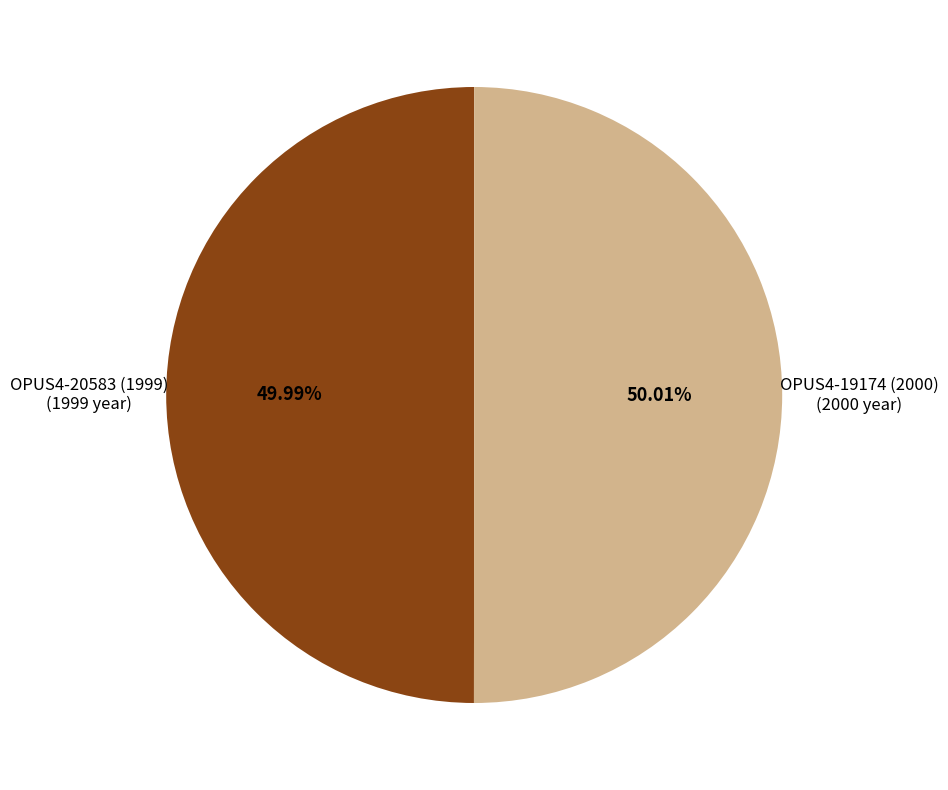

How many slices are in this pie chart?

2